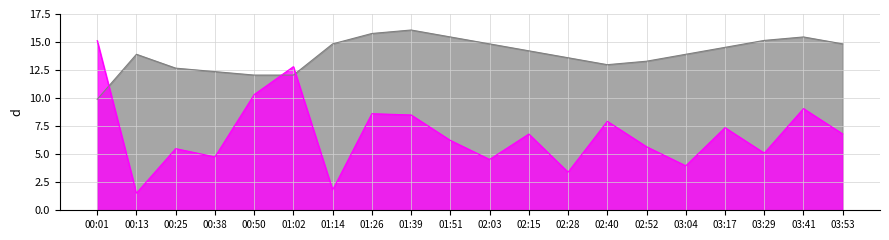

Count the number of data series in this chart.

2